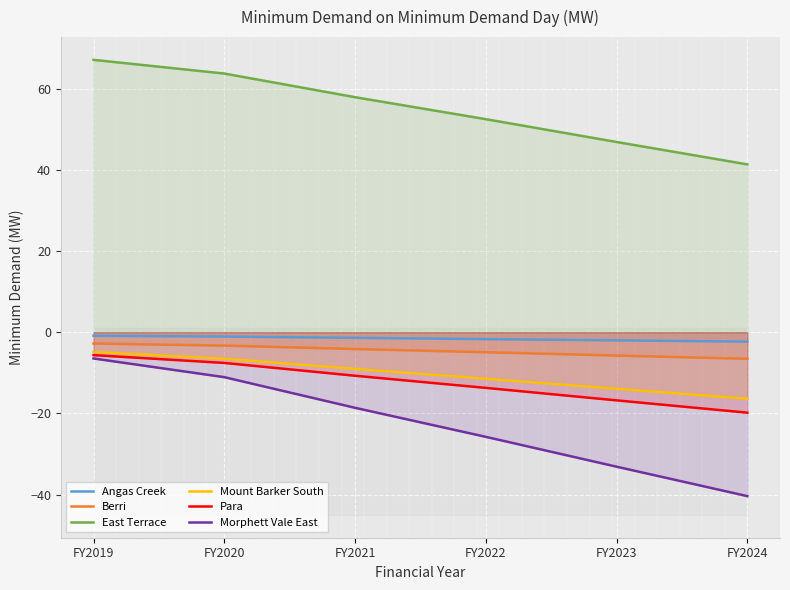

How many values in the Berri series exceed -4?

2